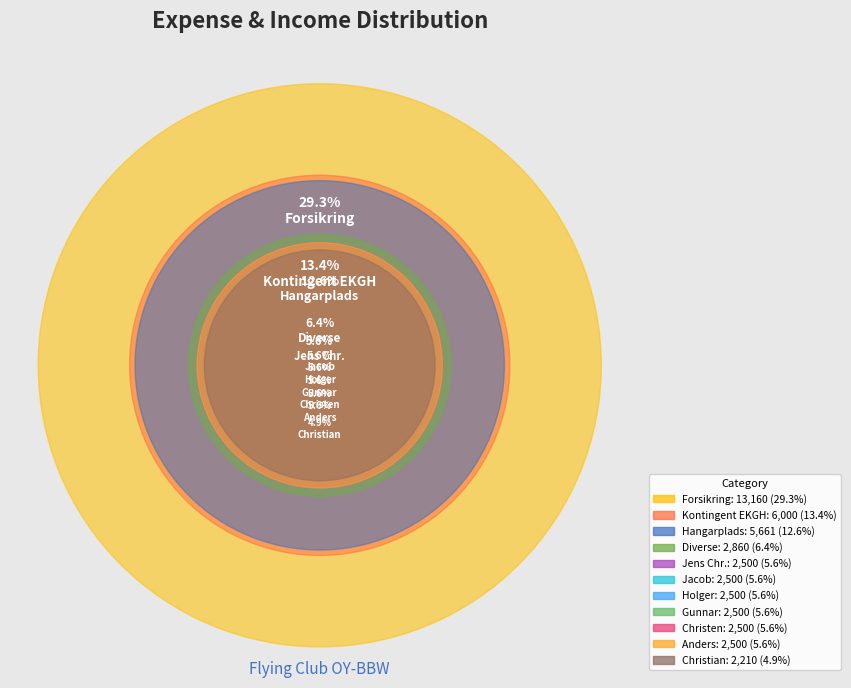

What is the ratio of the value at Diverse to the value at Kontingent EKGH?

0.5